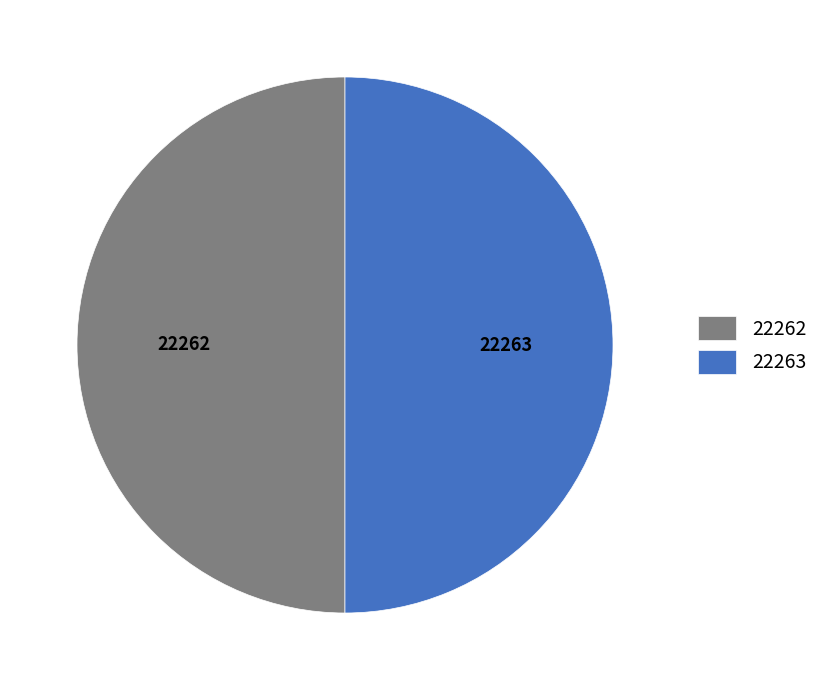

Approximately how many times larger is the value at 22263 compared to 22262?

1.0